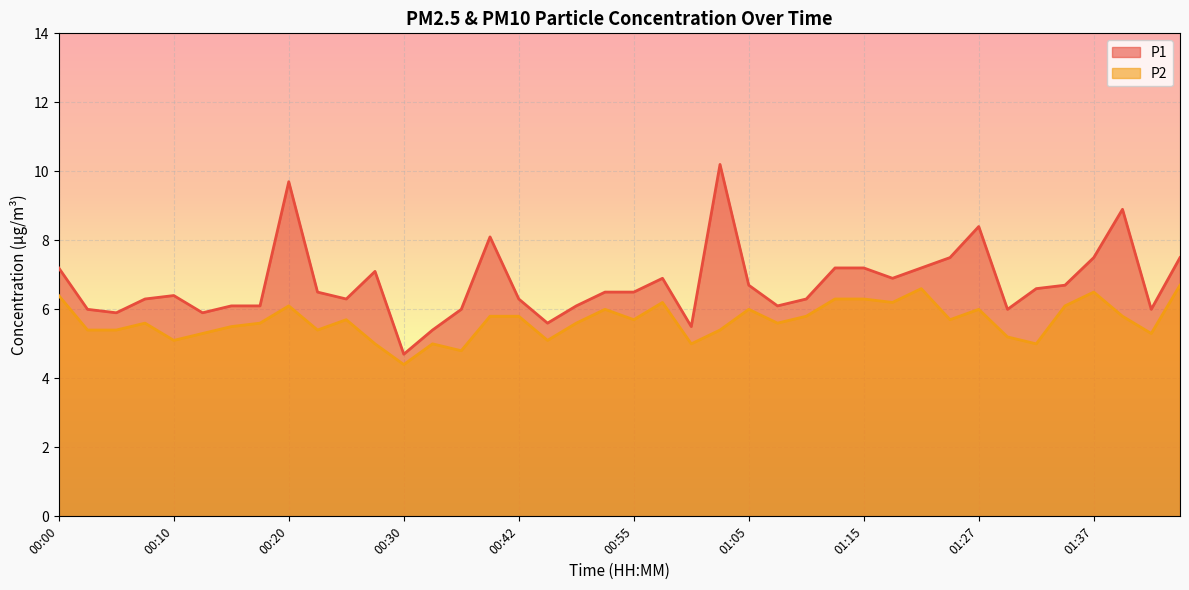

True or false: P1 has more than 0 interior local peaks.

True